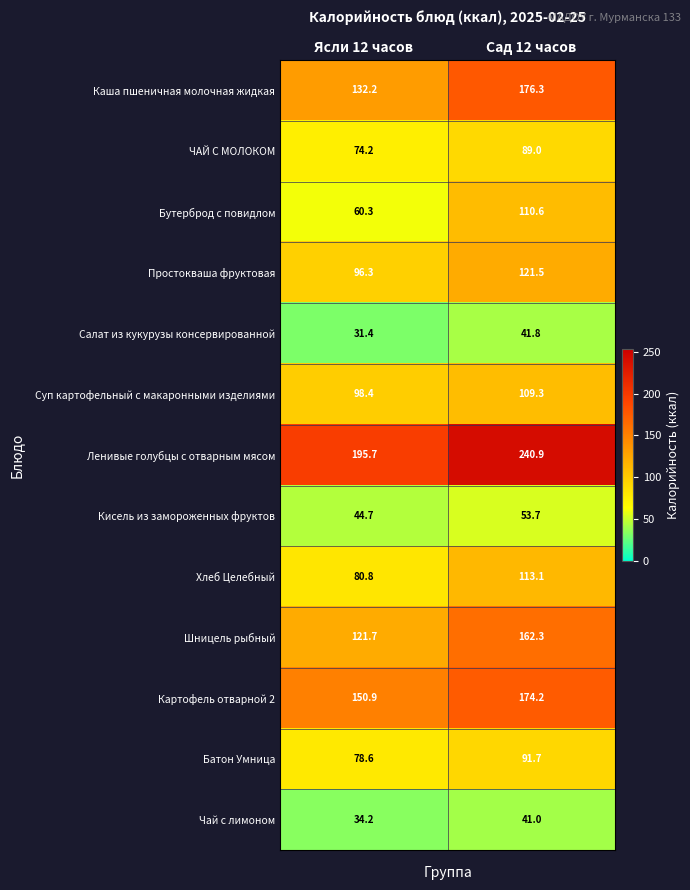

What is the sum of all Хлеб Целебный values?

193.9